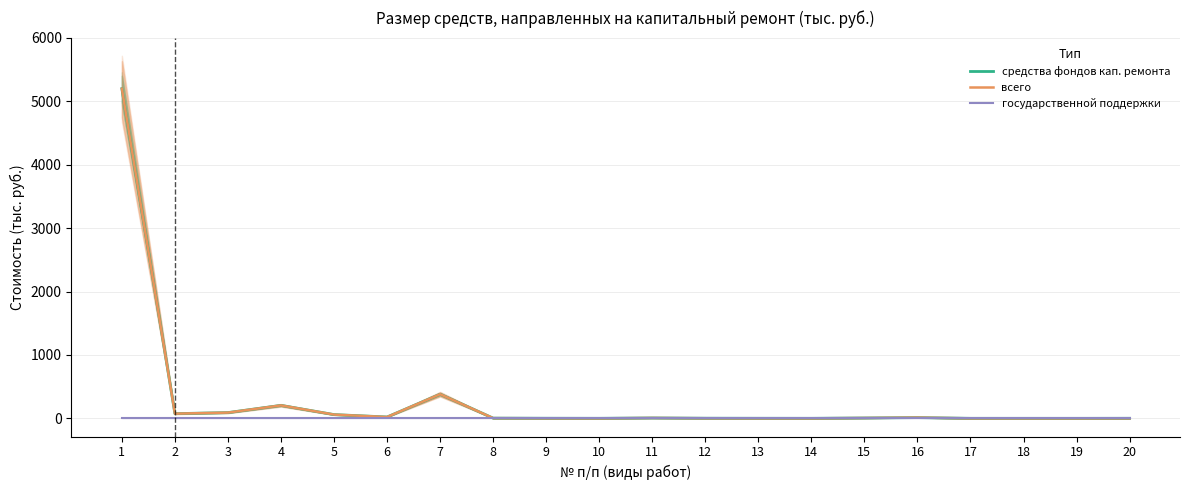

What is the sum of all всего values?

6065.4